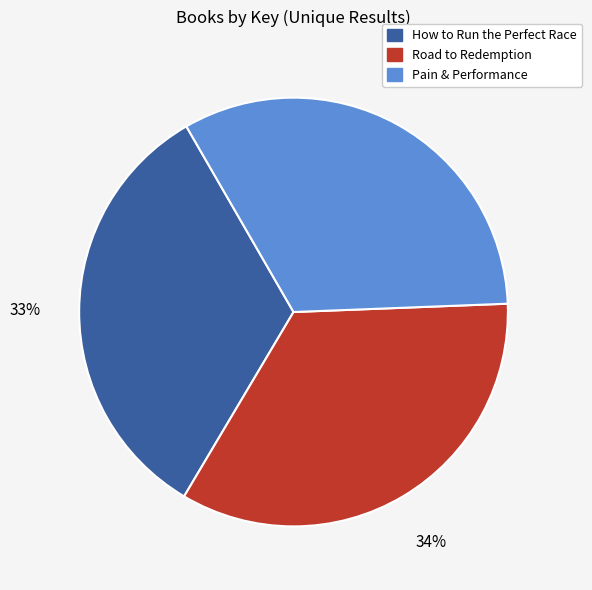

Which slice is the largest?

Road to Redemption